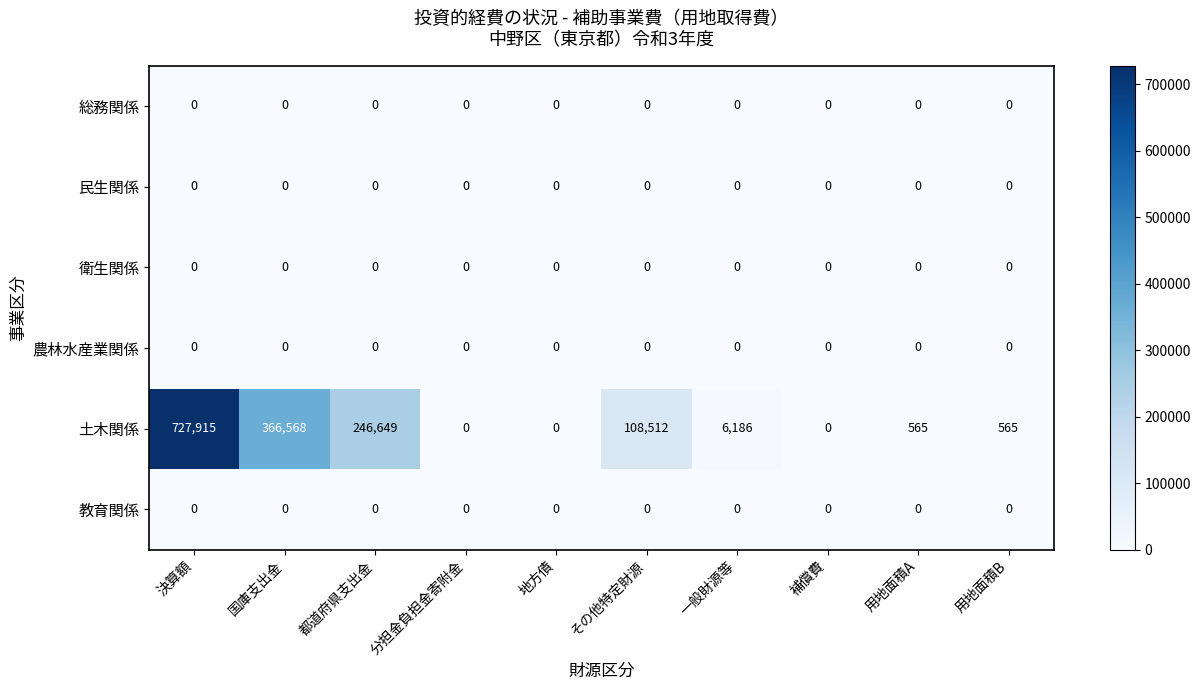

Is it true that 土木関係 equals 6186 at 一般財源等?

True